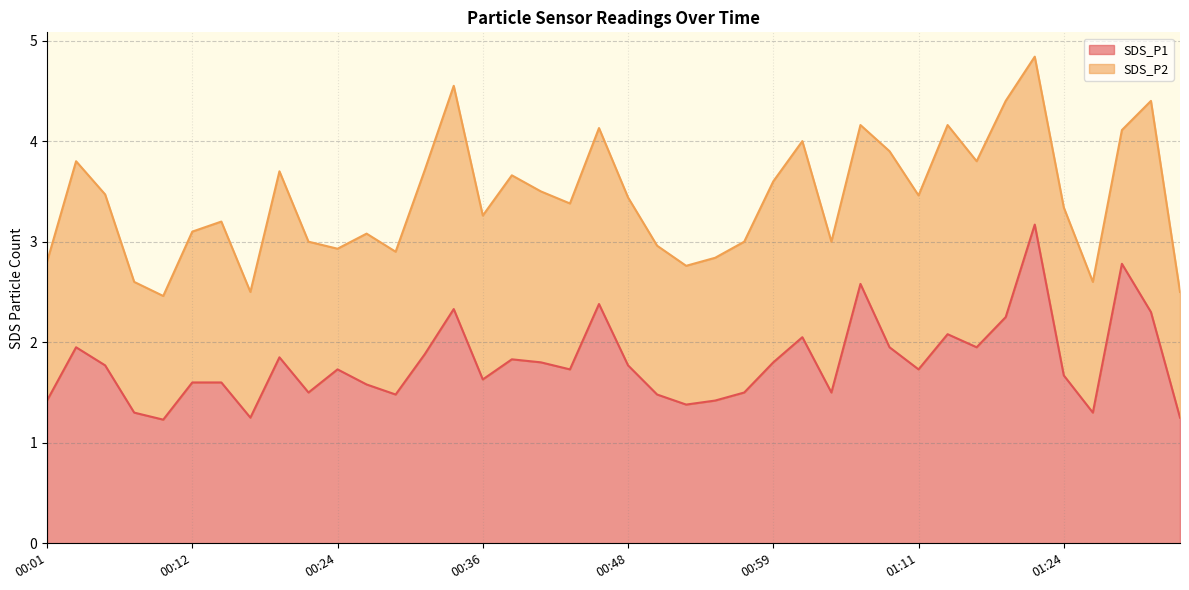

True or false: the data has more than 0 interior local peaks.

True